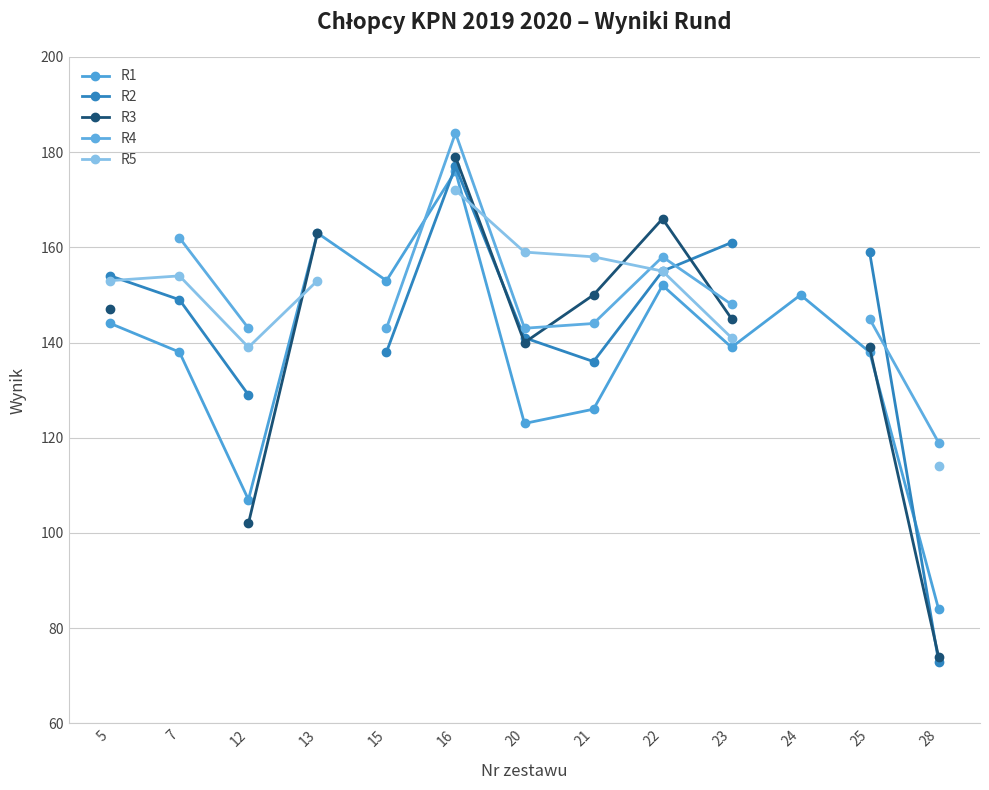

Where does the R1 series first go above 139?

5